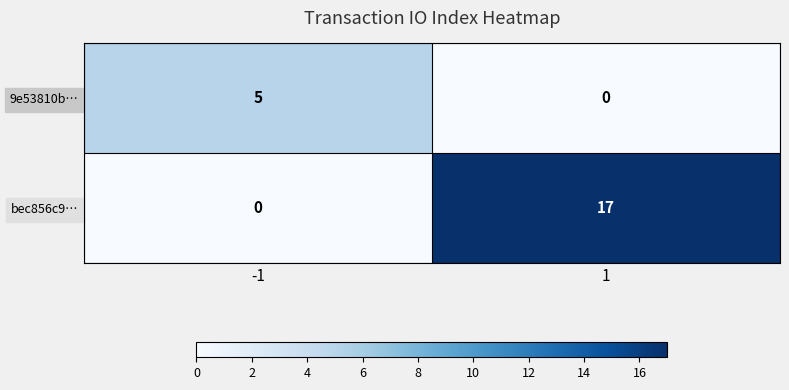

What is the difference between the 9e53810b… values at 1 and -1?

5